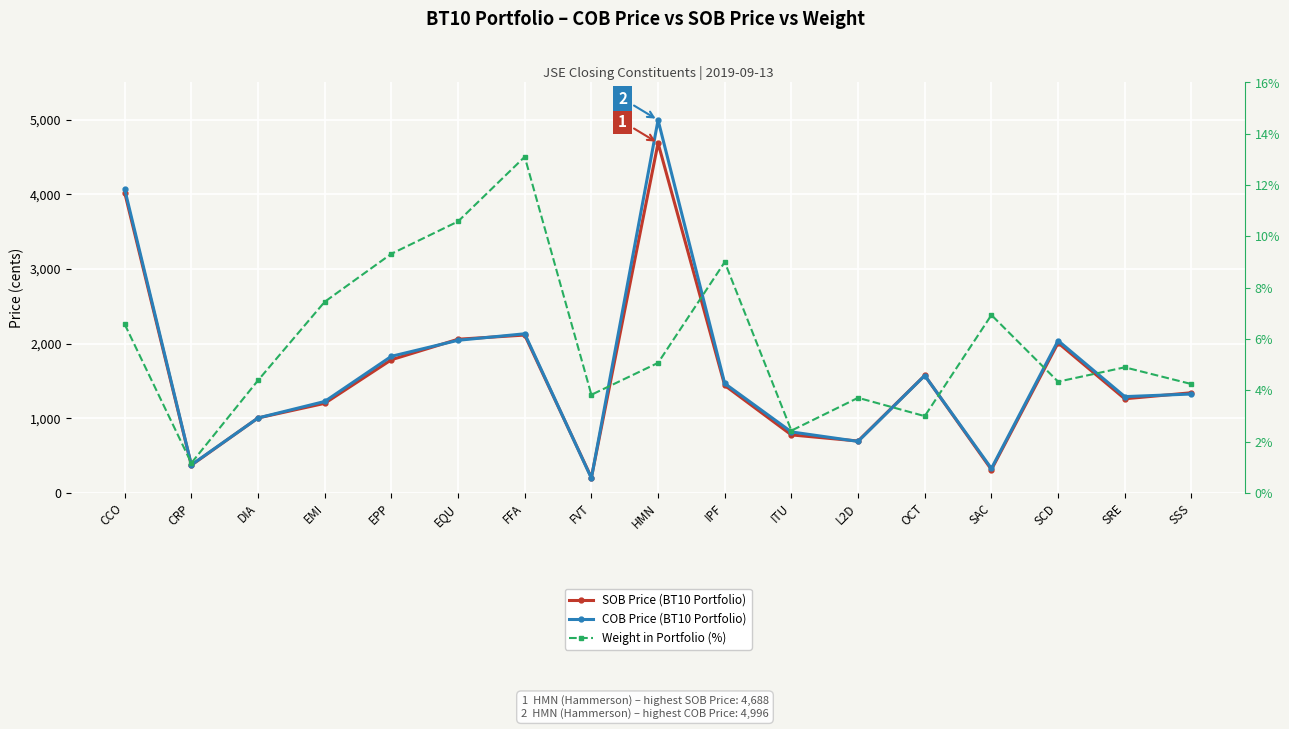

Read the COB Price (BT10 Portfolio) value at ITU.

817.0